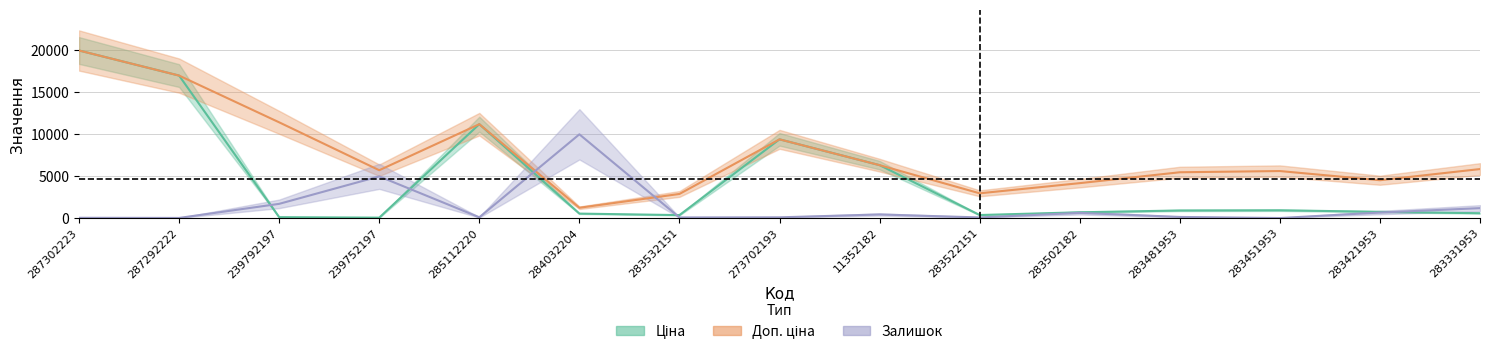

The Залишок series shows 41.2 at 287302223. True or false?

True